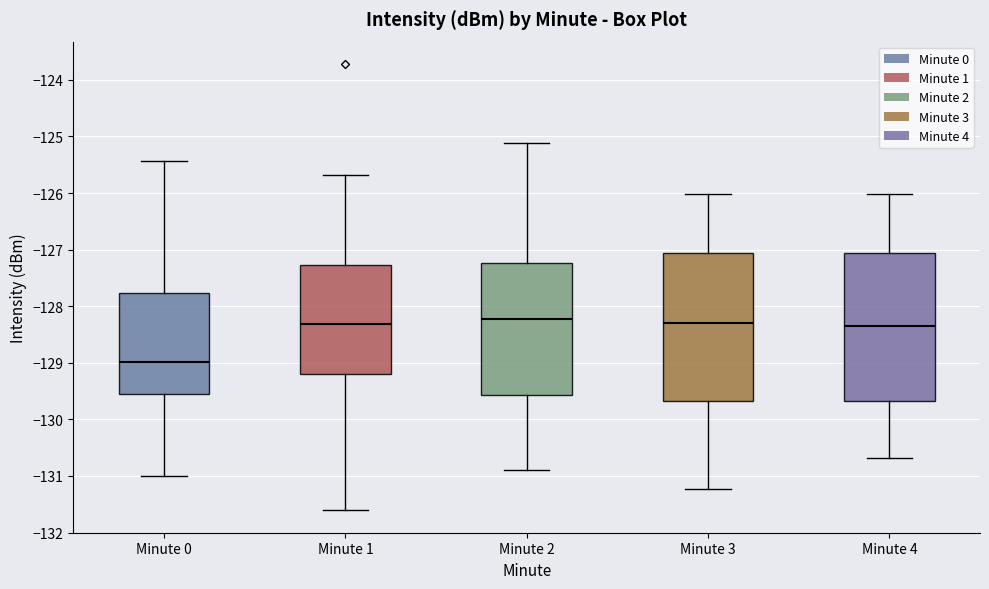

Reading left to right, transcribe this box plot: for each box, give where its median line is, the range the box spans, and where its two whiskers end, as read against the y-axis. The values are not printed on the chart, so give them approximately, as read against the axis.

Minute 0: median -129.0, box -129.6 to -127.8, whiskers -131.0 to -125.4
Minute 1: median -128.3, box -129.2 to -127.3, whiskers -131.6 to -125.7
Minute 2: median -128.2, box -129.6 to -127.2, whiskers -130.9 to -125.1
Minute 3: median -128.3, box -129.7 to -127.1, whiskers -131.2 to -126.0
Minute 4: median -128.3, box -129.7 to -127.1, whiskers -130.7 to -126.0